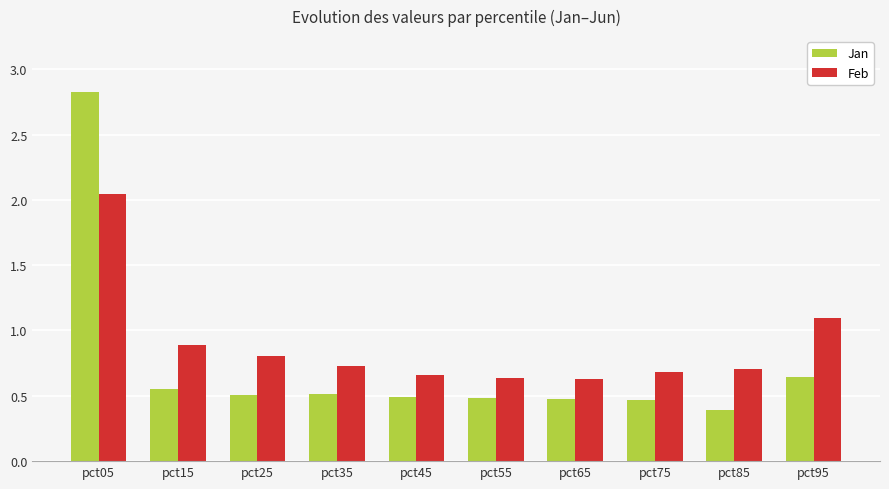

True or false: Jan has a value of 0.7 at pct45.

False